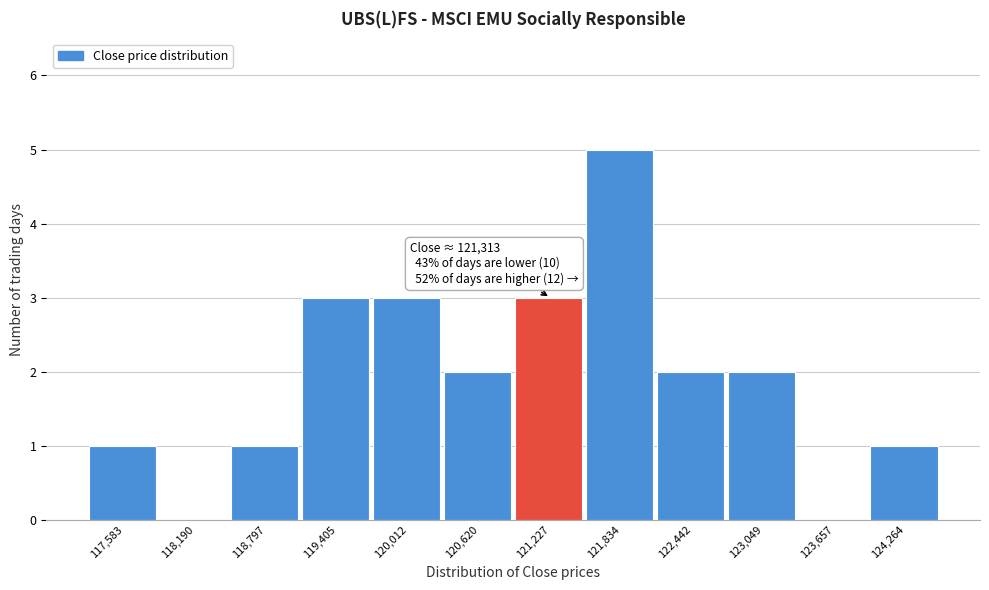

Reading left to right, what are all the values shown in this chart?

117,583=1	118,190=0	118,797=1	119,405=3	120,012=3	120,620=2	121,227=3	121,834=5	122,442=2	123,049=2	123,657=0	124,264=1